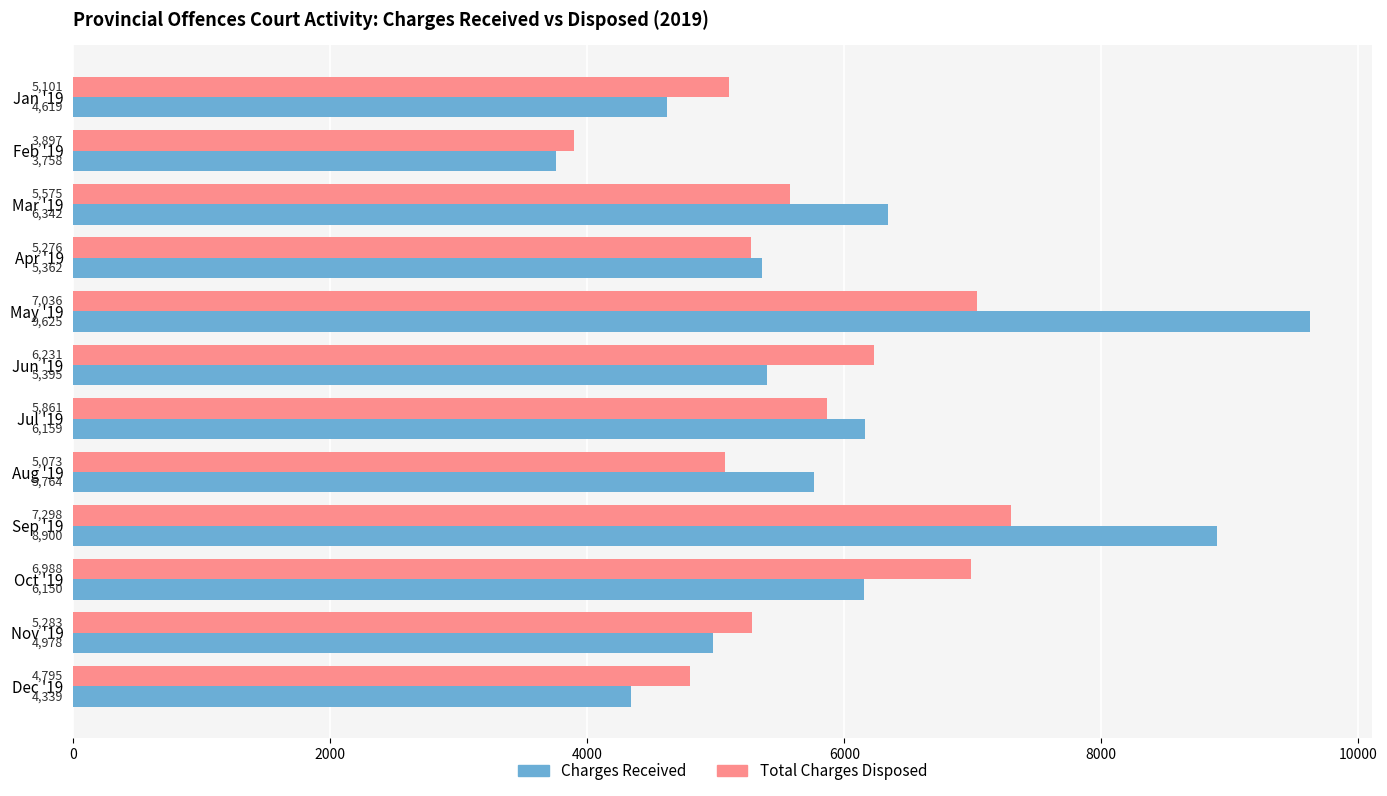

Which series has the widest spread of values?

Charges Received